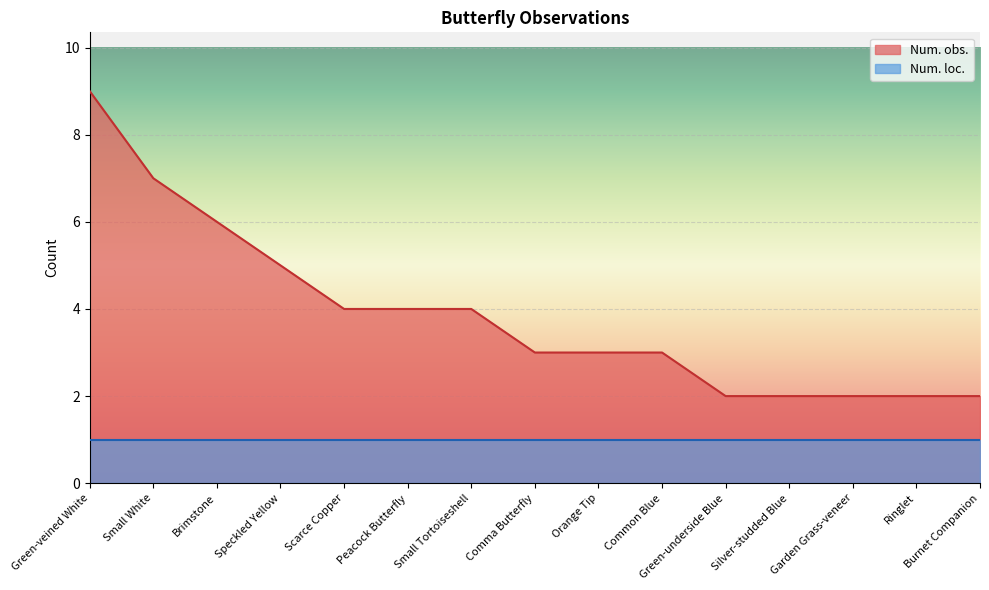

Is it true that the value at Orange Tip is 4?

False